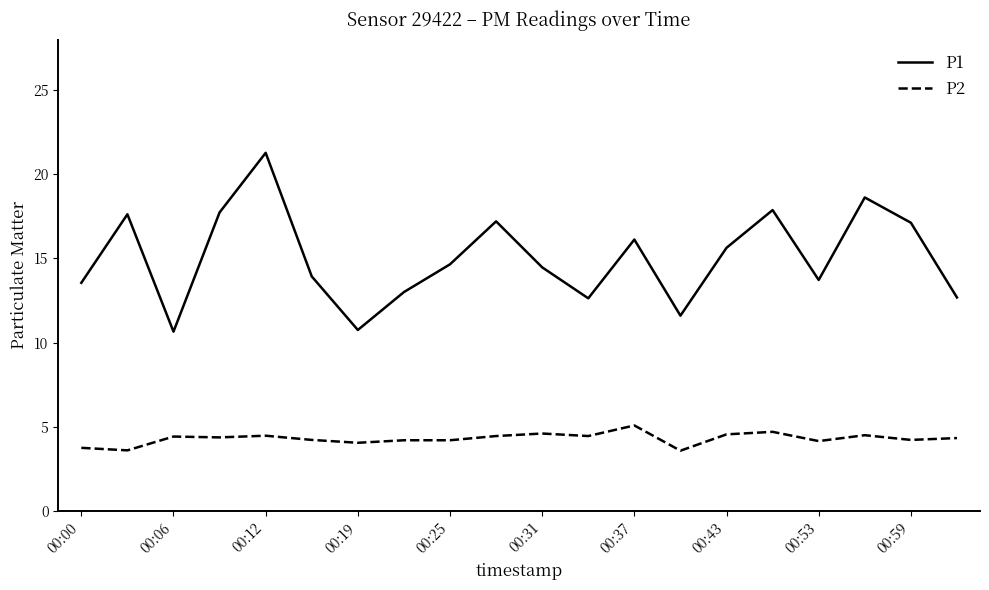

True or false: P1 and P2 intersect in this chart.

False